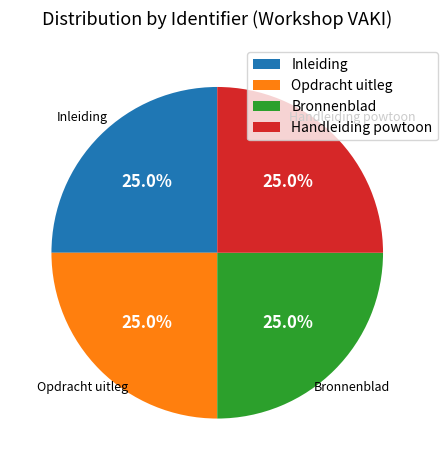

What percentage is NOT represented by Bronnenblad?

75.0%